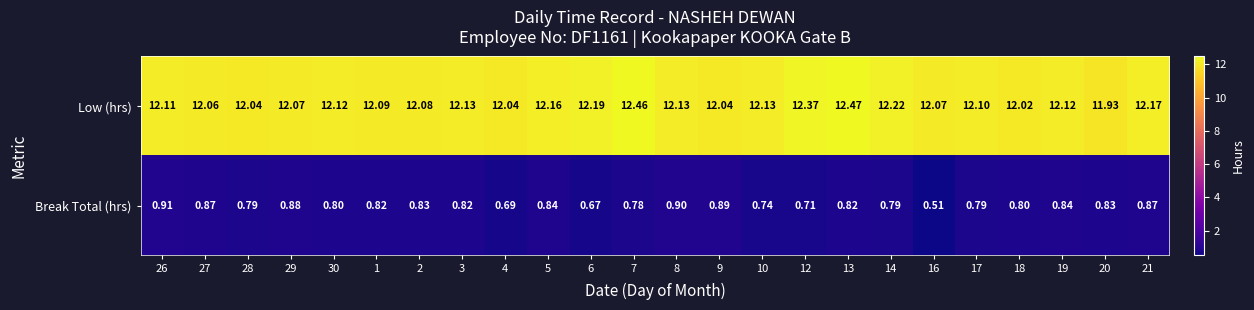

At 1, list the series in order from largest to smallest.

Low (hrs), Break Total (hrs)